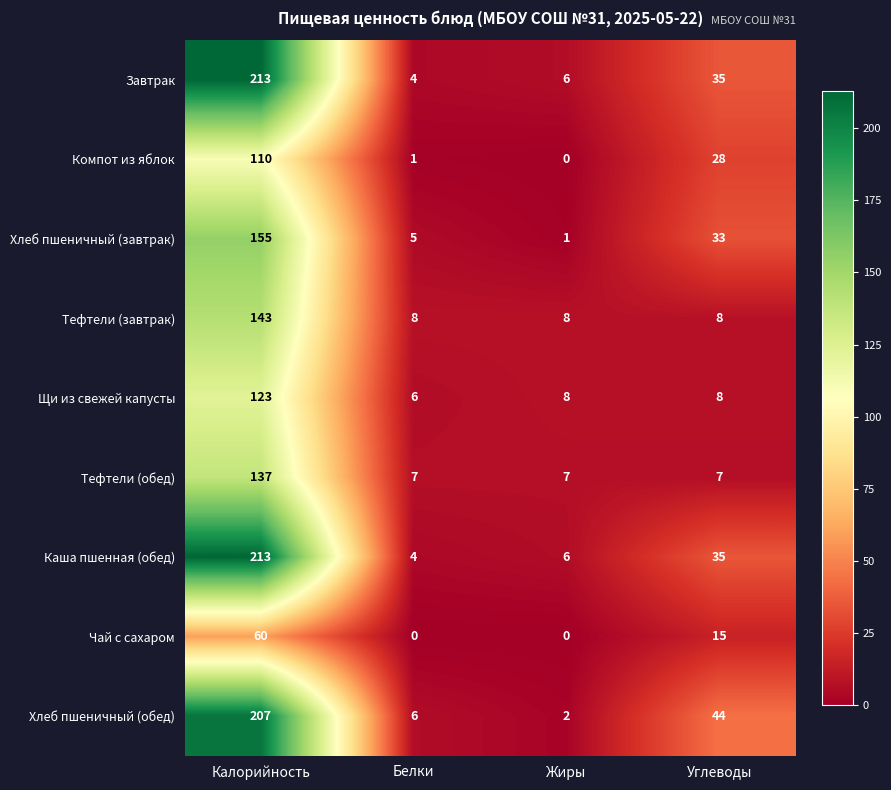

What is the difference between the highest and lowest values at Калорийность?

153